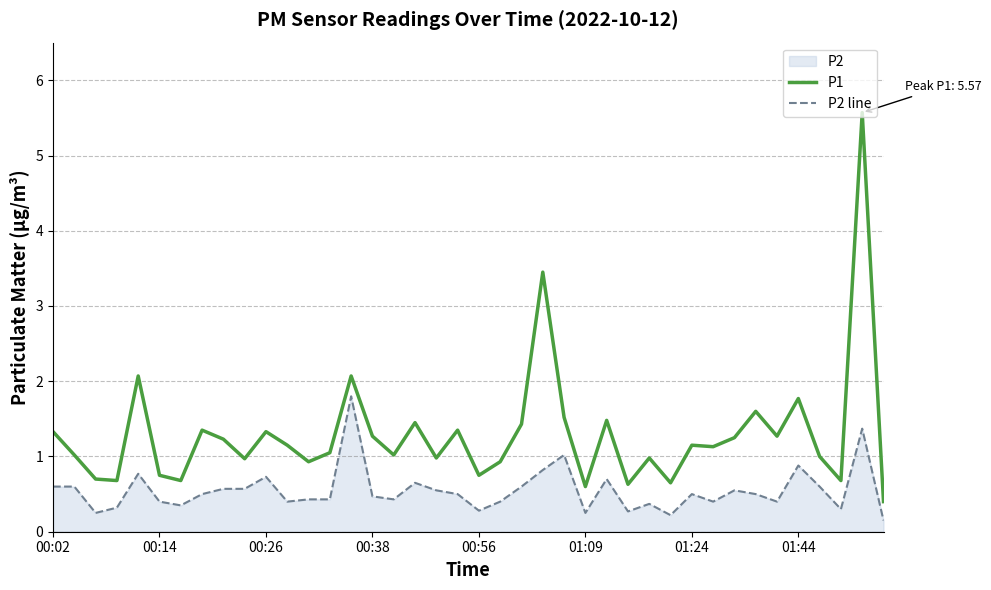

Rank the series by their maximum value, from lowest to highest.

P2 line, P1